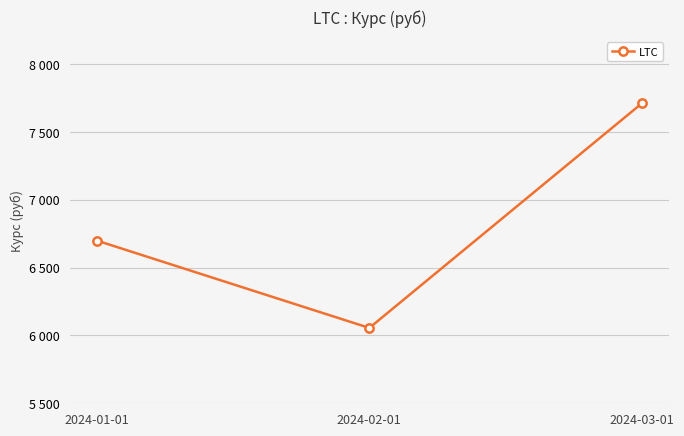

Is this an area chart (filled region under the line)?

No